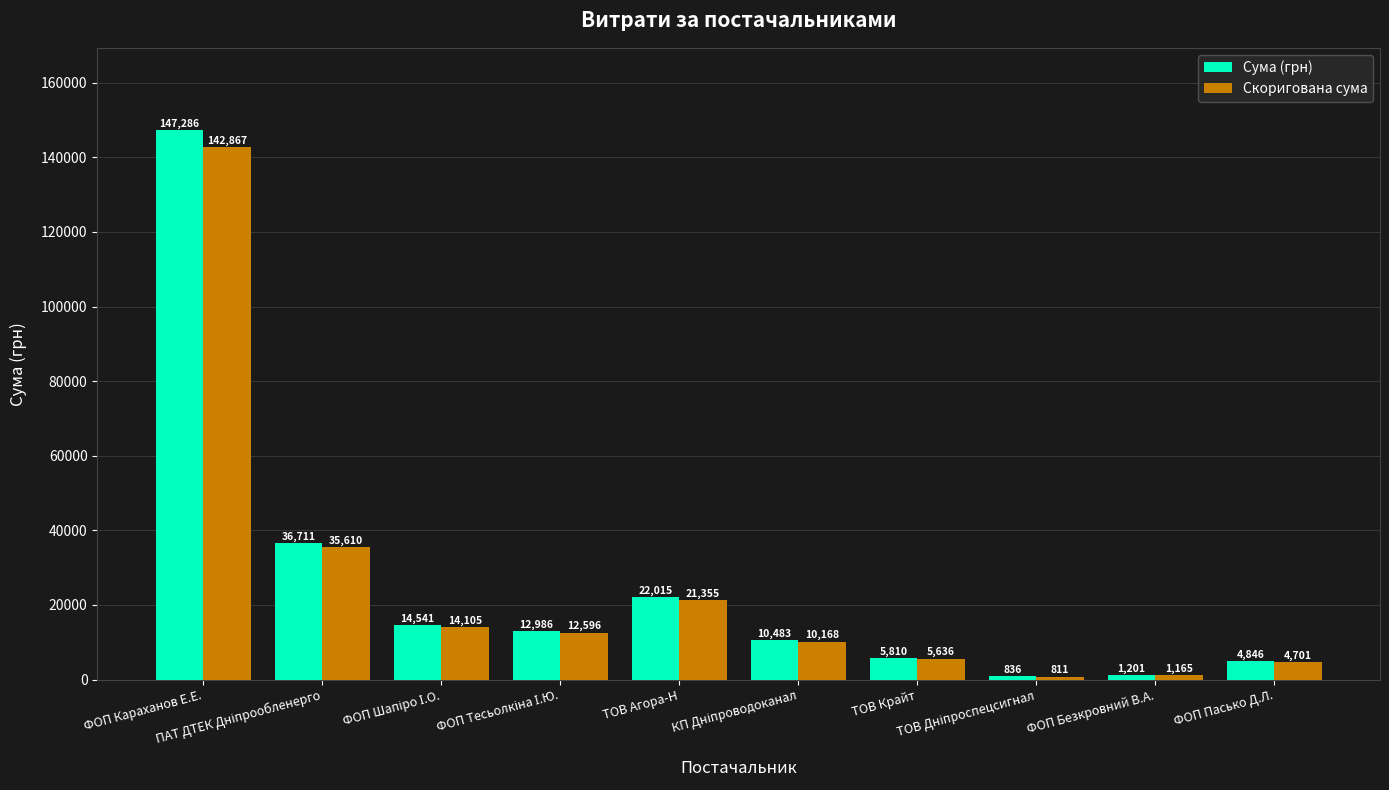

How many bars are there in each group?

2